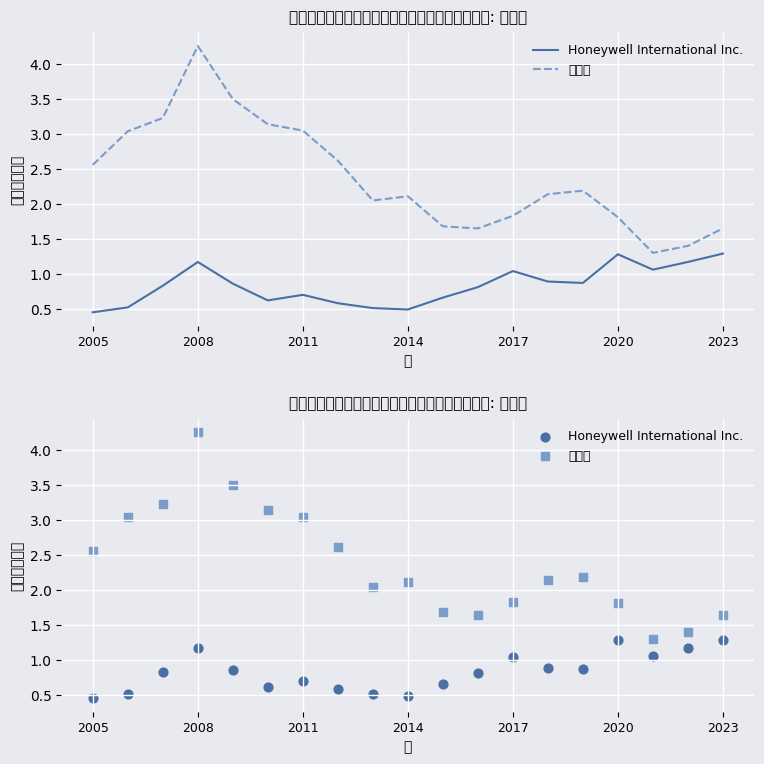

Which series has the widest spread of Y values?

資本財